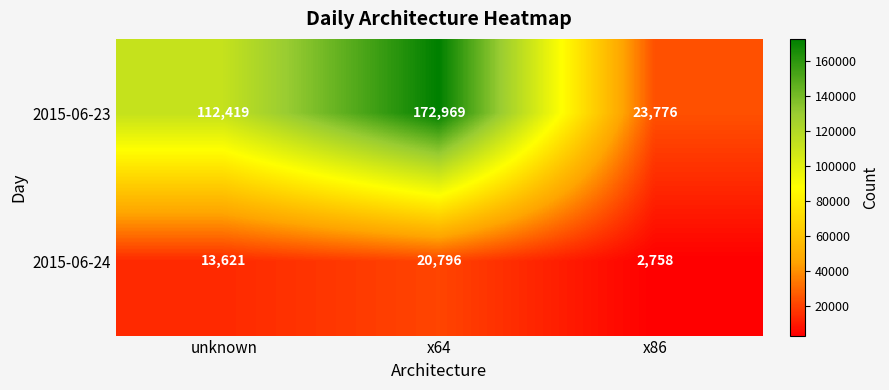

Is it true that 2015-06-23 equals 23776 at x86?

True